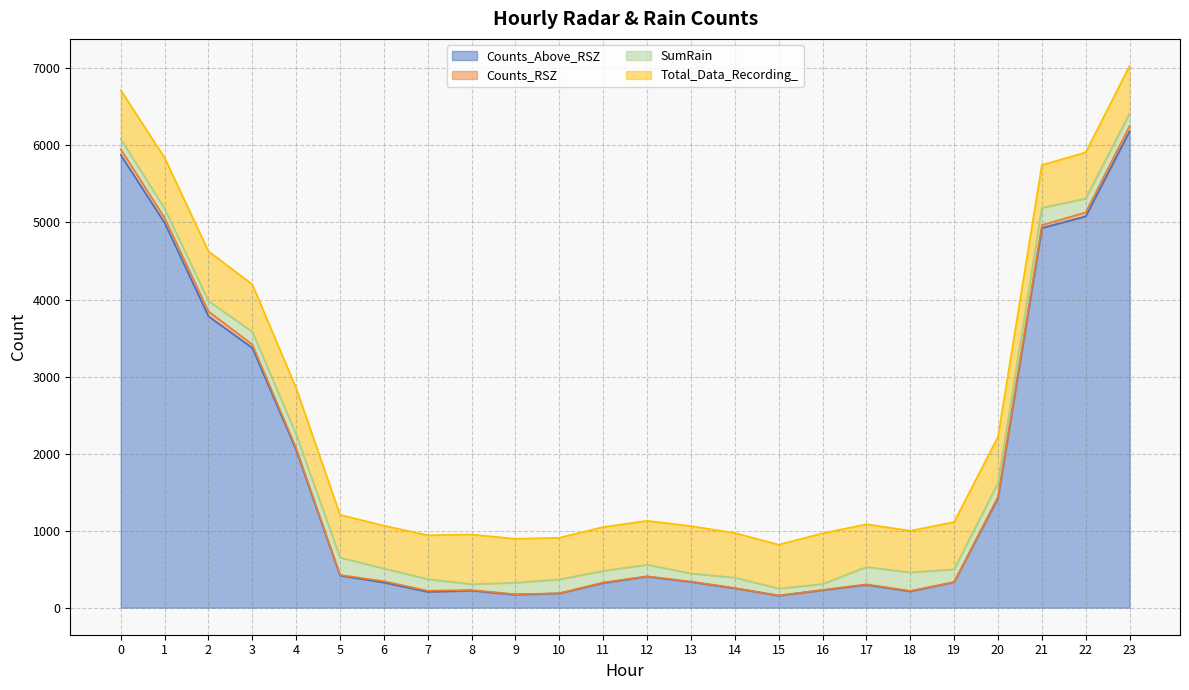

Count the number of categories in the chart.

24